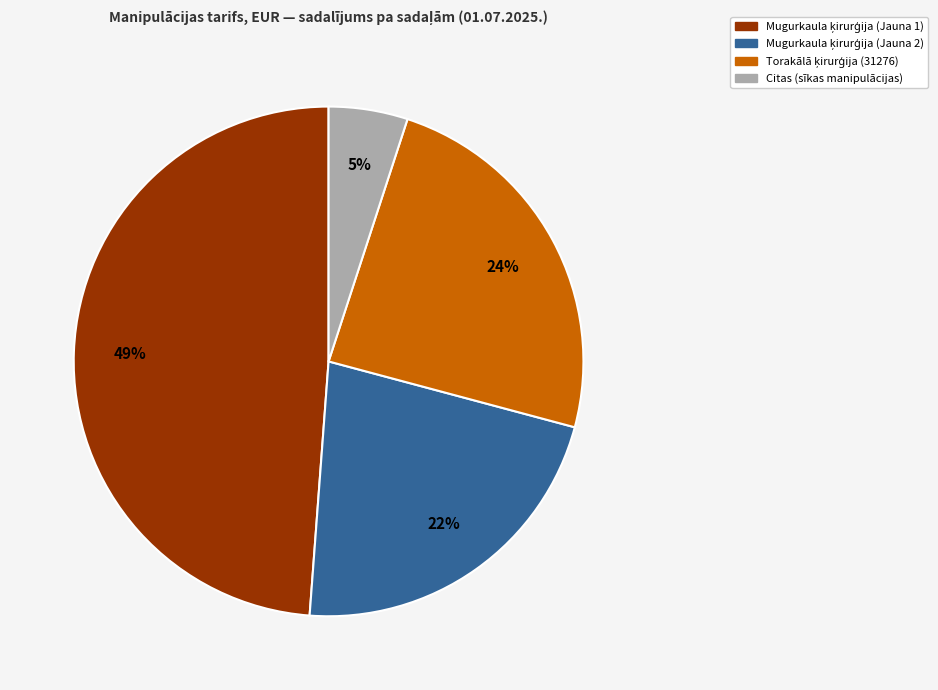

Is there any slice that represents more than half of the pie?

No